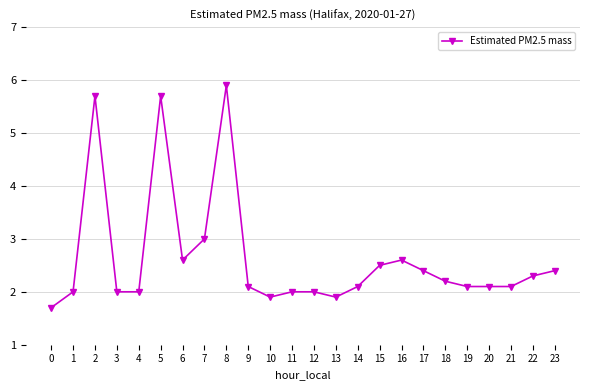

Reading left to right, what are all the values shown in this chart?

0=1.7	1=2.0	2=5.7	3=2.0	4=2.0	5=5.7	6=2.6	7=3.0	8=5.9	9=2.1	10=1.9	11=2.0	12=2.0	13=1.9	14=2.1	15=2.5	16=2.6	17=2.4	18=2.2	19=2.1	20=2.1	21=2.1	22=2.3	23=2.4